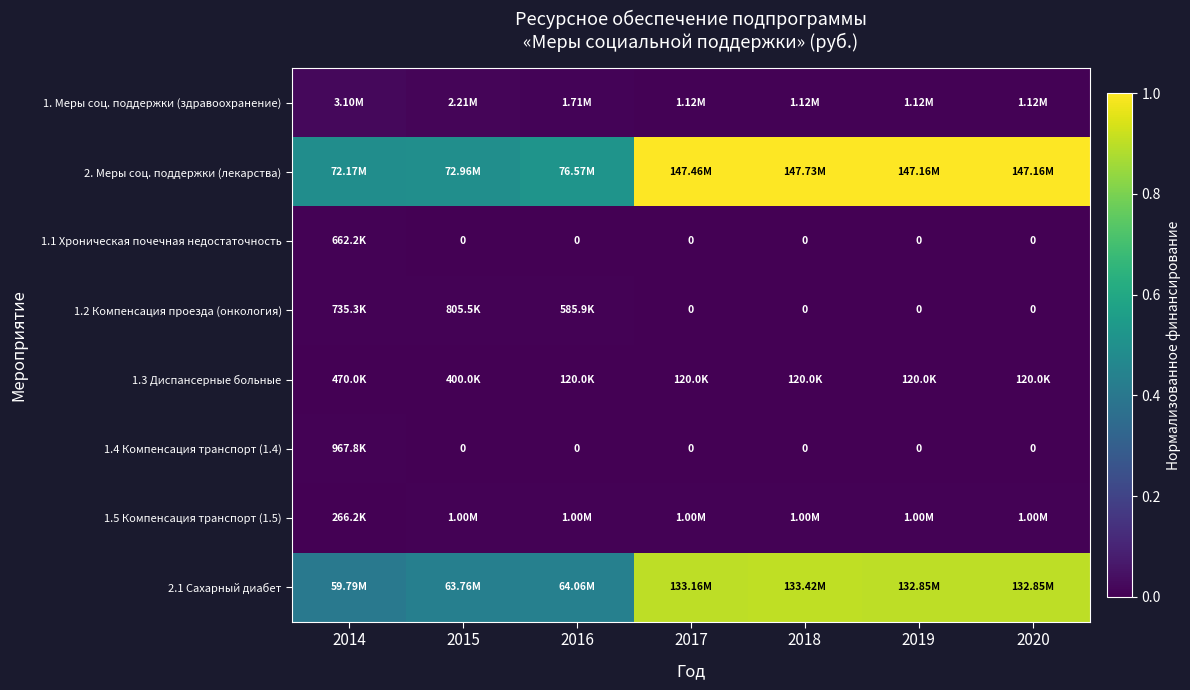

Is it true that 1.3 Диспансерные больные equals 0.0 at 2016?

True